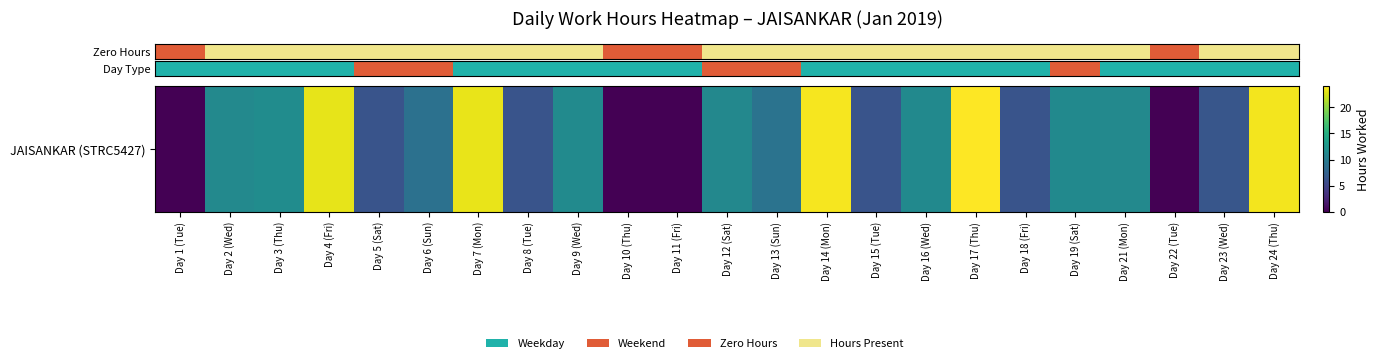

At which category does the chart reach its minimum across all series?

Day 1 (Tue)